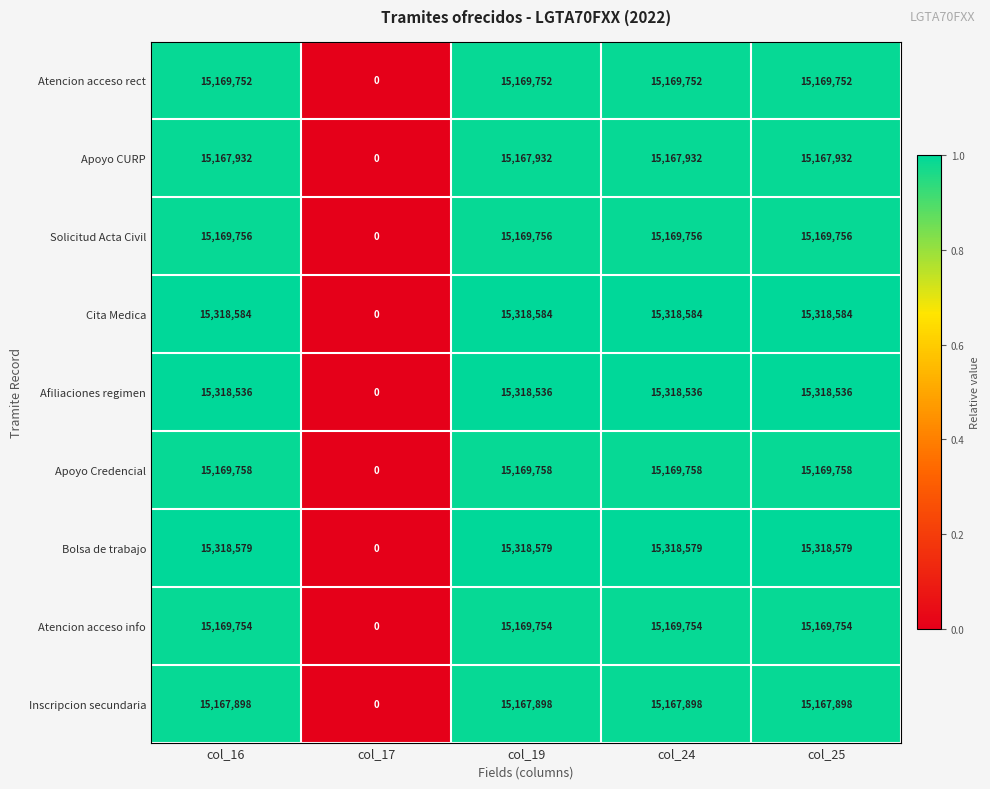

What is the difference between the maximum and minimum values in the Apoyo CURP series?

15167932